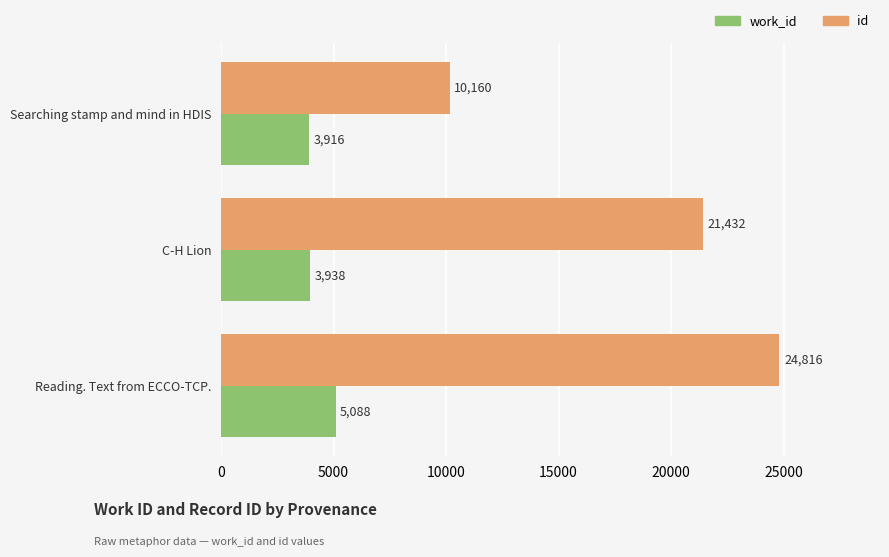

Which series has the largest total across all categories?

id